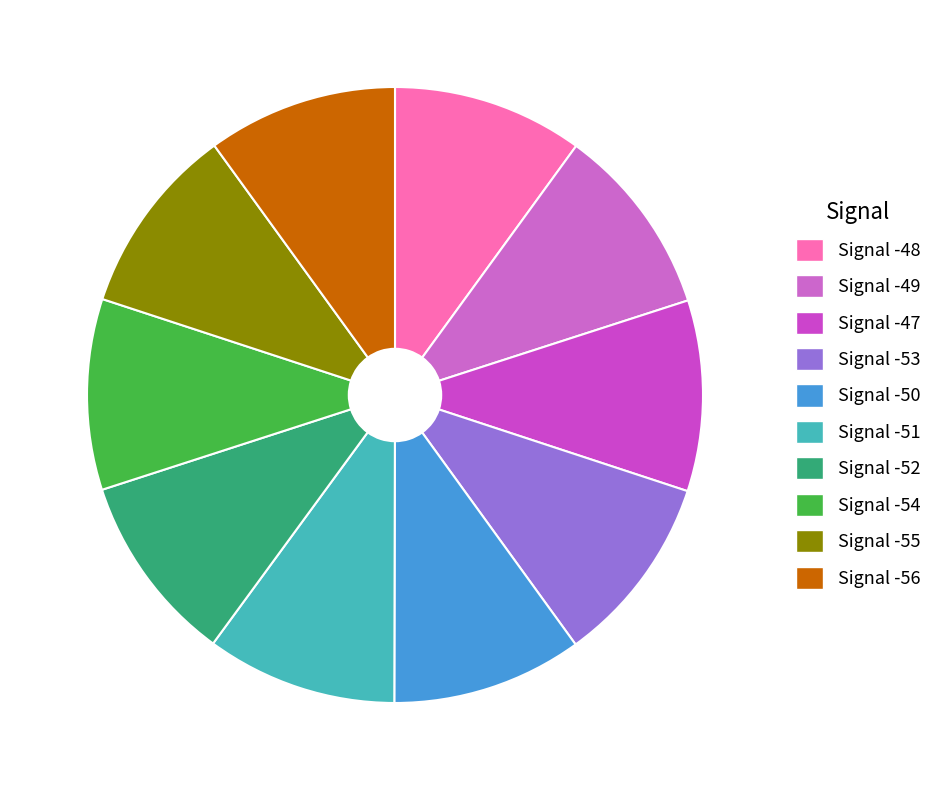

The Signal -56 slice represents 10% of the pie. True or false?

True